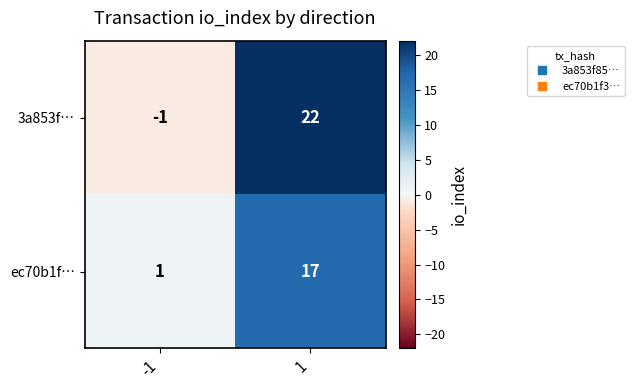

What is the maximum value shown in the chart?

22